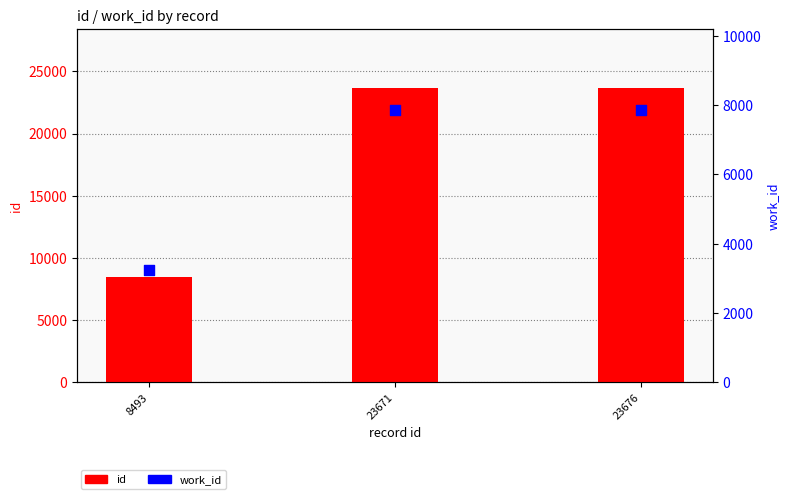

Which series contains the highest Y value?

id